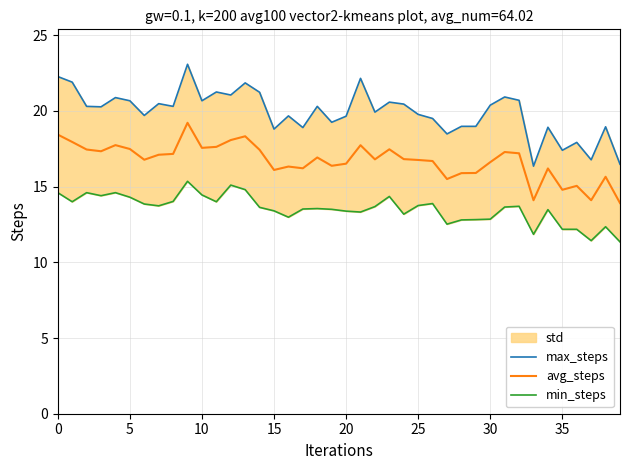

How many values in the min_steps series are below 13?

11